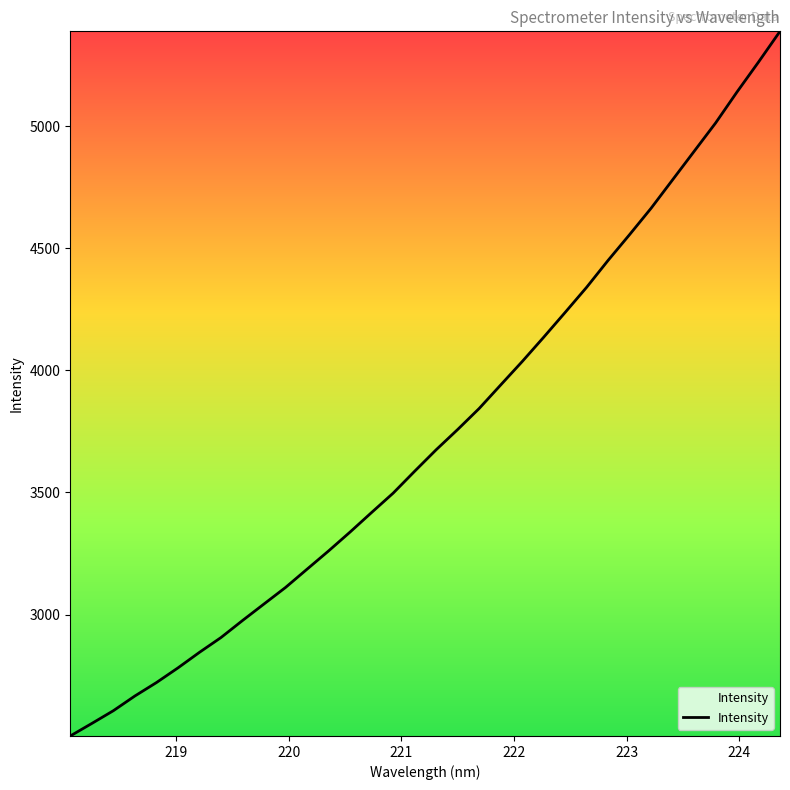

What is the greatest value displayed?

5388.4